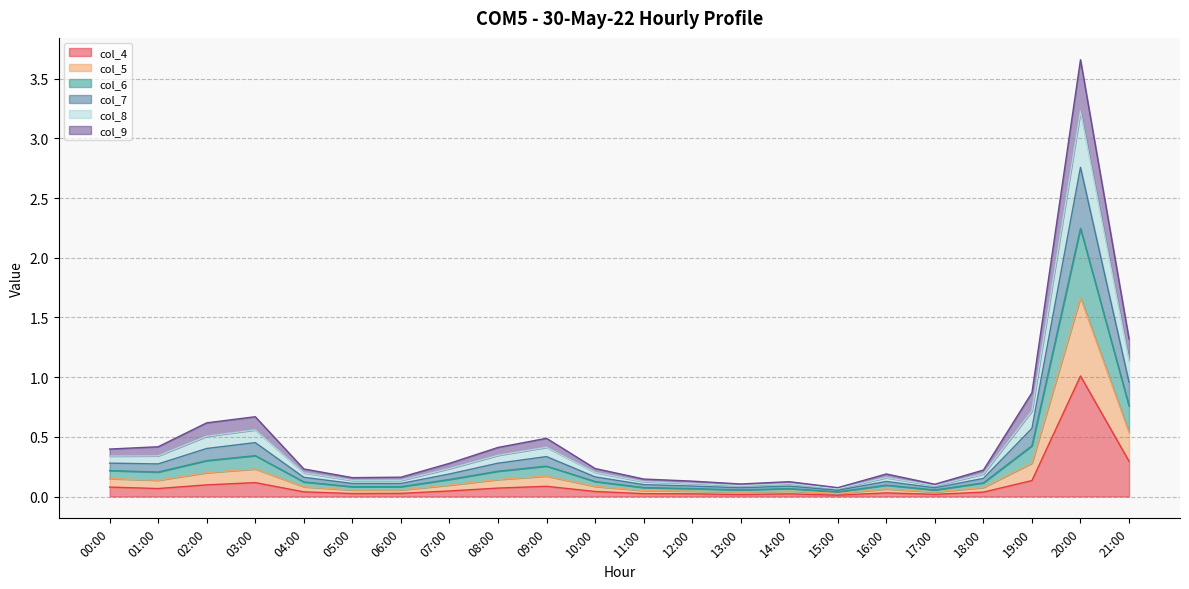

At which category is the sum across all series the highest?

20:00